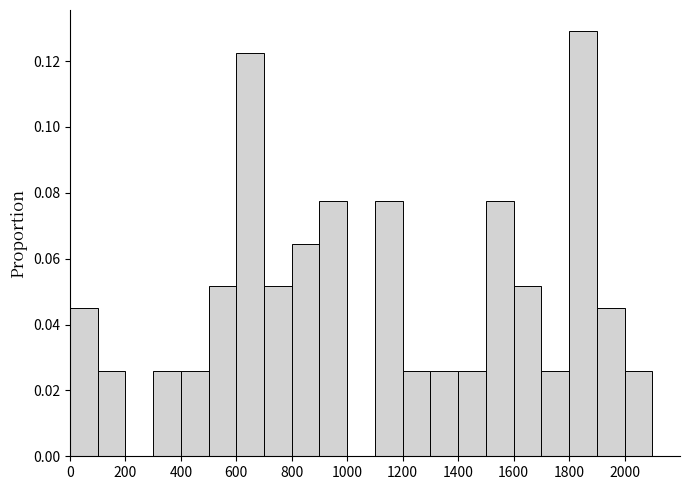

Reading left to right, list every bar in this chart as the range it spans on the x-axis followed by its height. The values are not printed on the chart, so give them approximately, as read against the axis.

0 to 100: 0.046
100 to 200: 0.026
200 to 300: 0
300 to 400: 0.026
400 to 500: 0.026
500 to 600: 0.052
600 to 700: 0.122
700 to 800: 0.052
800 to 900: 0.064
900 to 1000: 0.078
1000 to 1100: 0
1100 to 1200: 0.078
1200 to 1300: 0.026
1300 to 1400: 0.026
1400 to 1500: 0.026
1500 to 1600: 0.078
1600 to 1700: 0.052
1700 to 1800: 0.026
1800 to 1900: 0.130
1900 to 2000: 0.046
2000 to 2100: 0.026